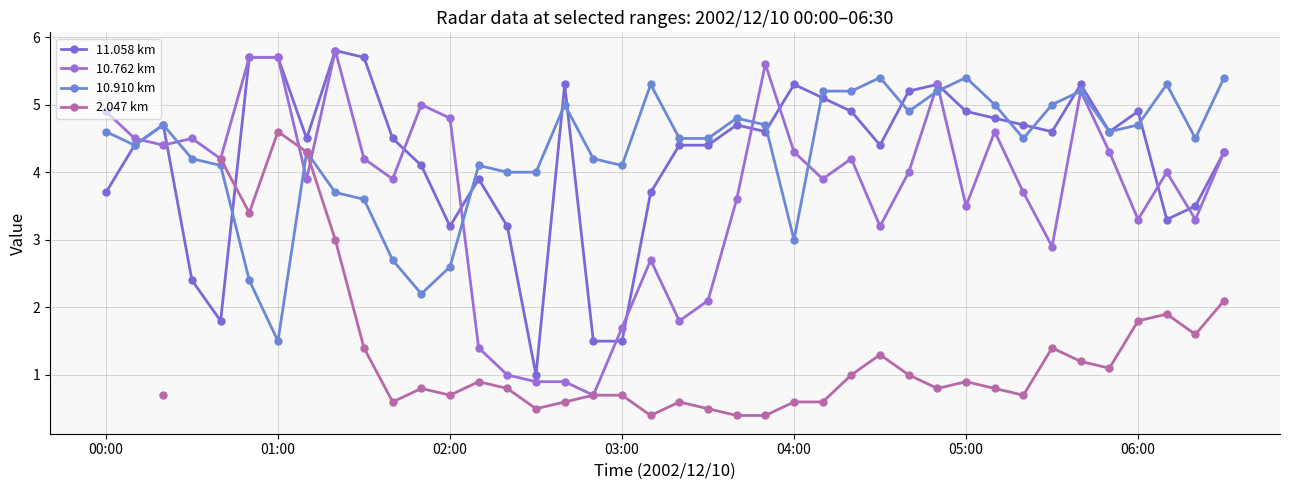

Is the value of 10.762 km at 01:00 greater than the value of 11.058 km at 05:00?

Yes